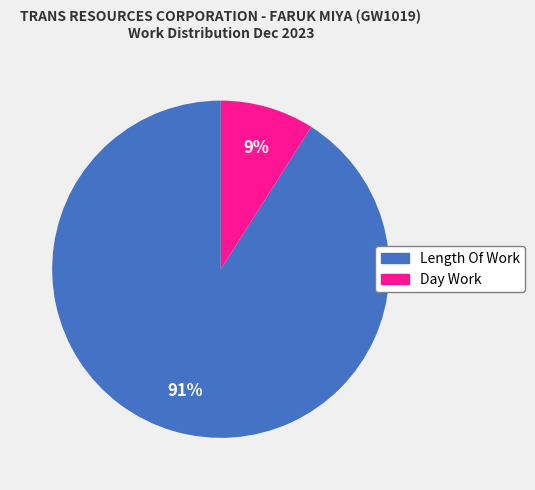

To the nearest percent, what portion does Length Of Work represent?

91%